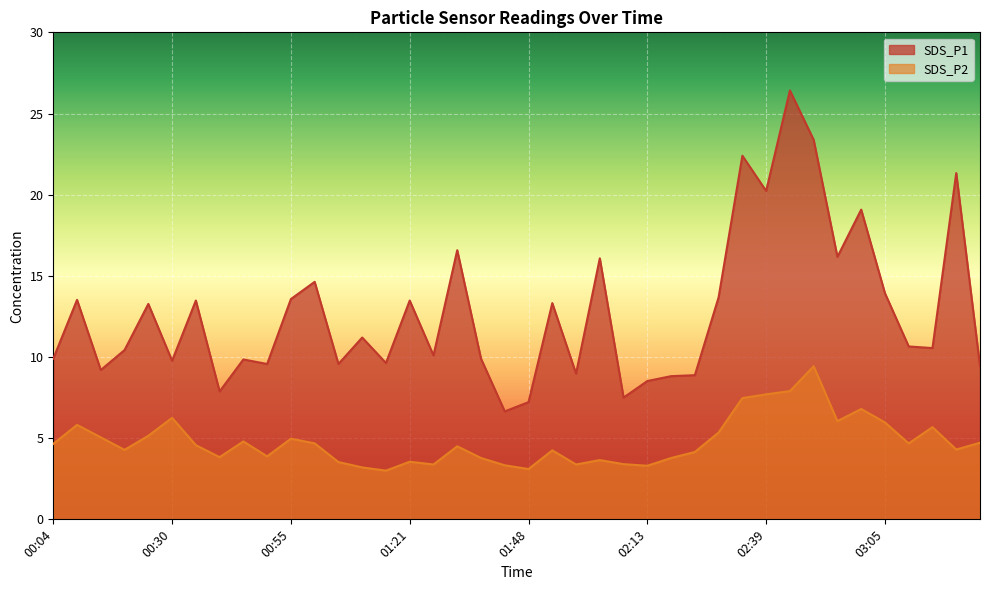

Which series has the largest total across all categories?

SDS_P1